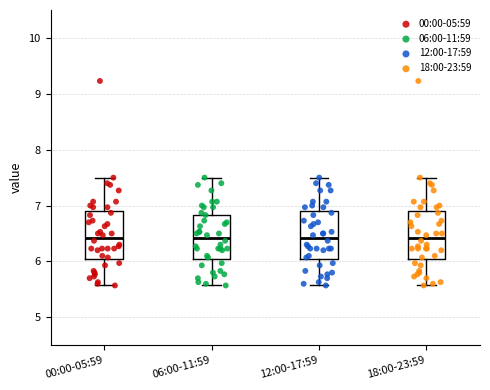

Reading left to right, read every box against the y-axis: the position of its median line, the range the box covers, and the ends of its whiskers. The values are not printed on the chart, so give them approximately, as read against the axis.

00:00-05:59: median 6.4, box 6.0 to 6.9, whiskers 5.6 to 7.5
06:00-11:59: median 6.4, box 6.0 to 6.8, whiskers 5.6 to 7.5
12:00-17:59: median 6.4, box 6.0 to 6.9, whiskers 5.6 to 7.5
18:00-23:59: median 6.4, box 6.0 to 6.9, whiskers 5.6 to 7.5